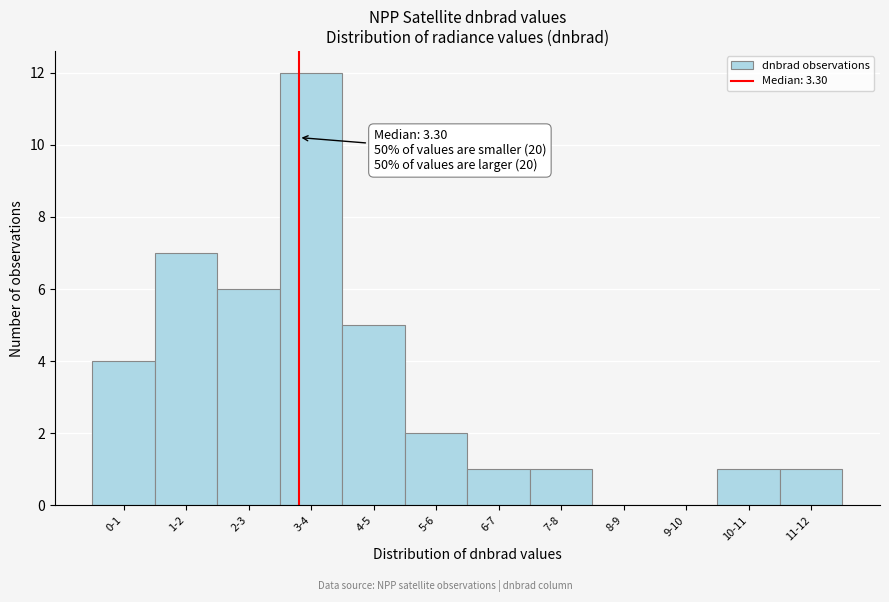

Reading left to right, extract all data points from this chart.

0-1=4	1-2=7	2-3=6	3-4=12	4-5=5	5-6=2	6-7=1	7-8=1	8-9=0	9-10=0	10-11=1	11-12=1